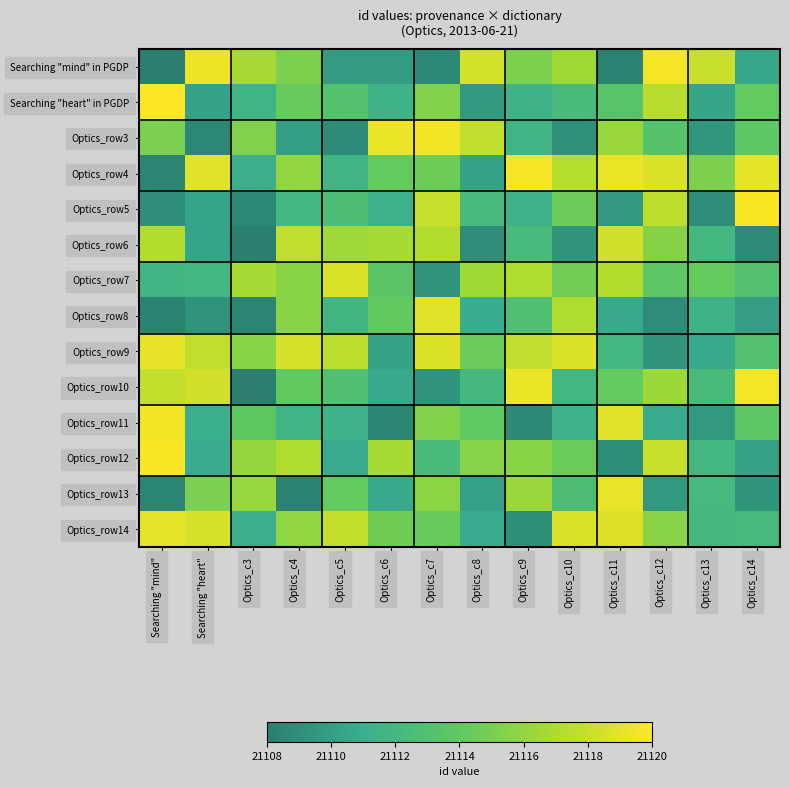

At how many categories does at least one series exceed 21115?

14